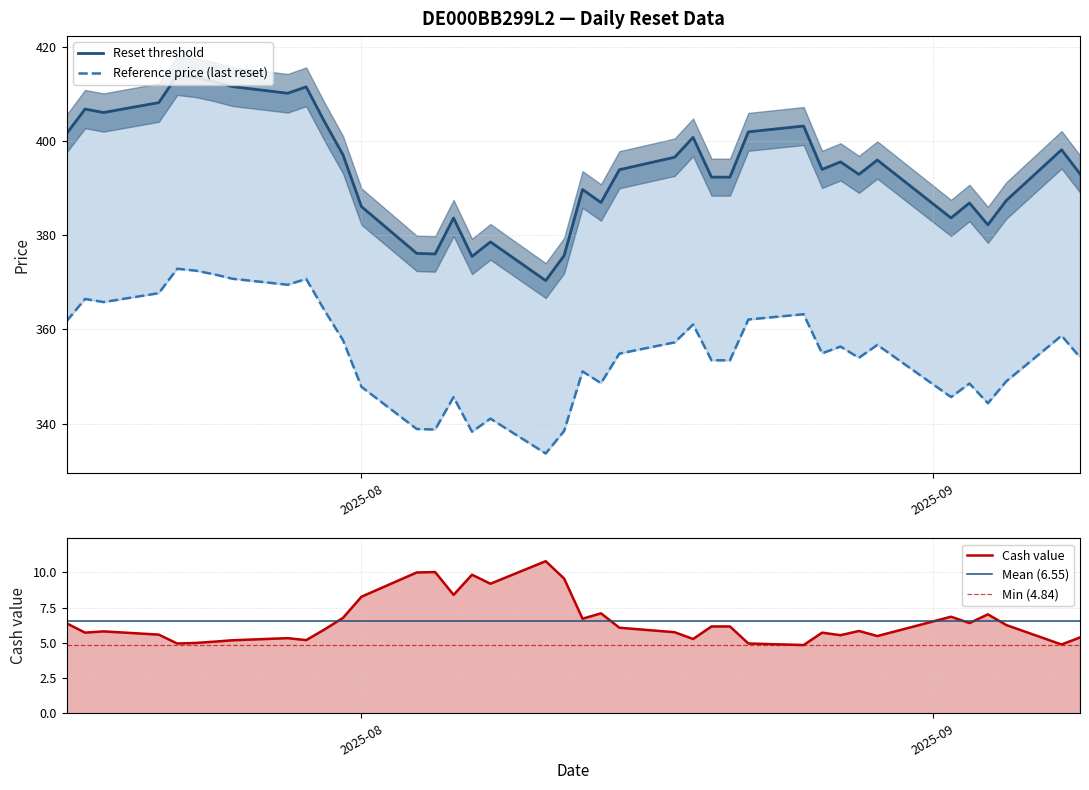

What is the greatest value displayed?

413.9